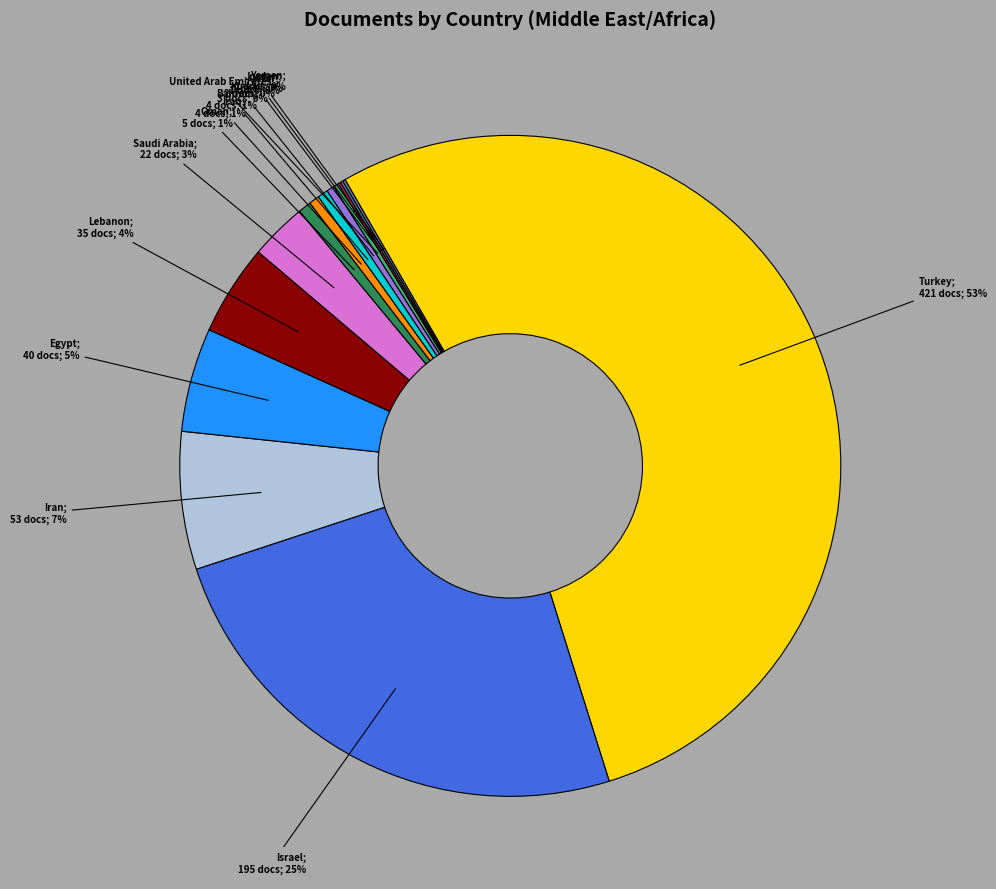

To the nearest percent, what is the difference between the largest and smallest slice percentages?

53%